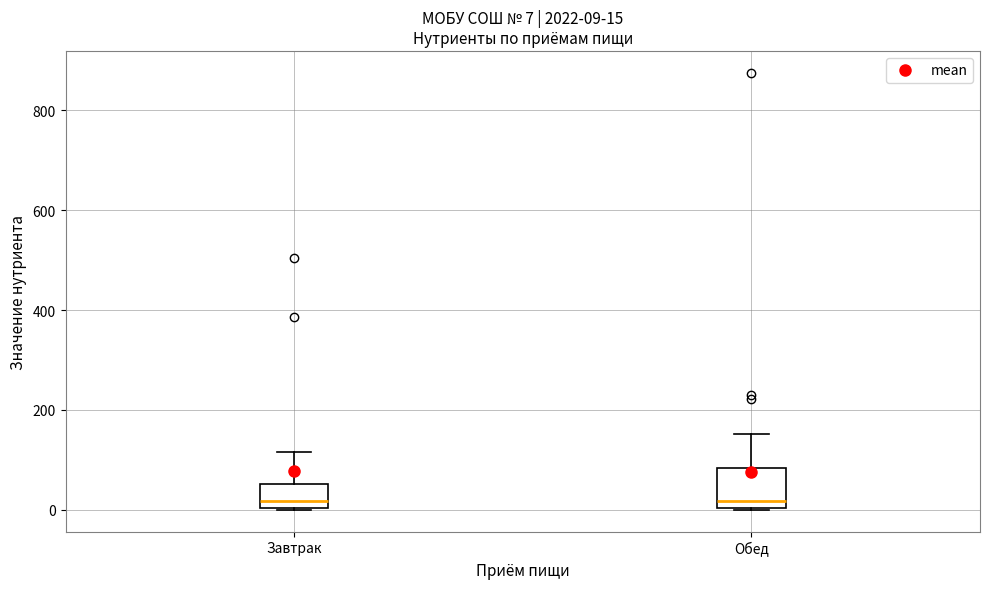

Which box is the tallest, from its lower edge to its upper edge?

Обед